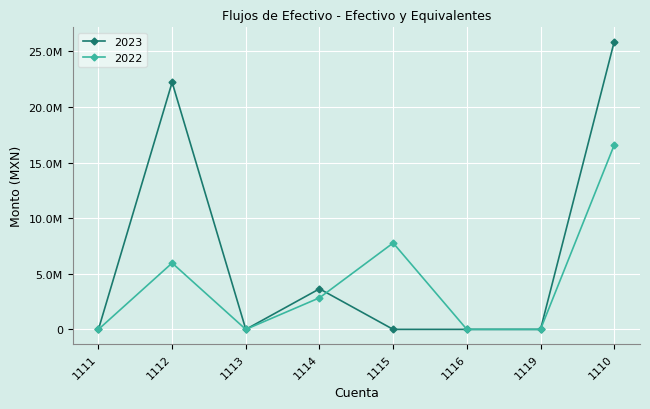

Is this an area chart (filled region under the line)?

No